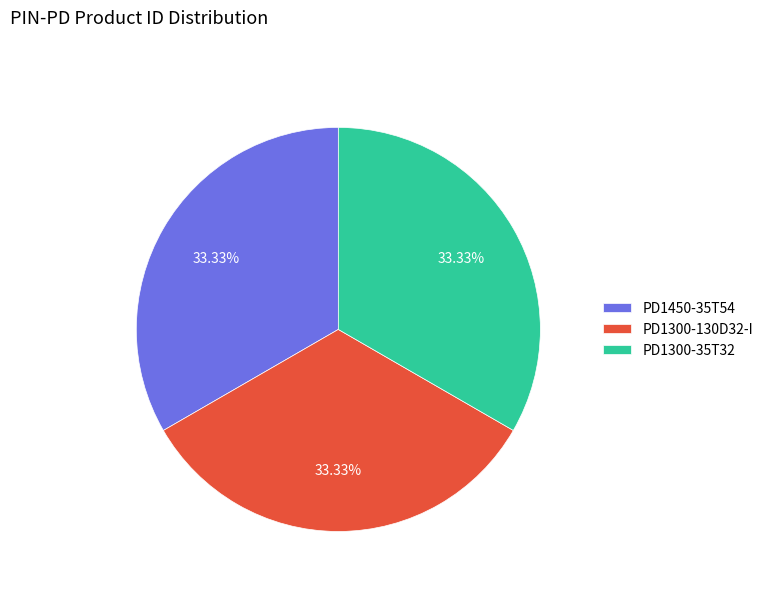

Count the number of slices in the pie.

3